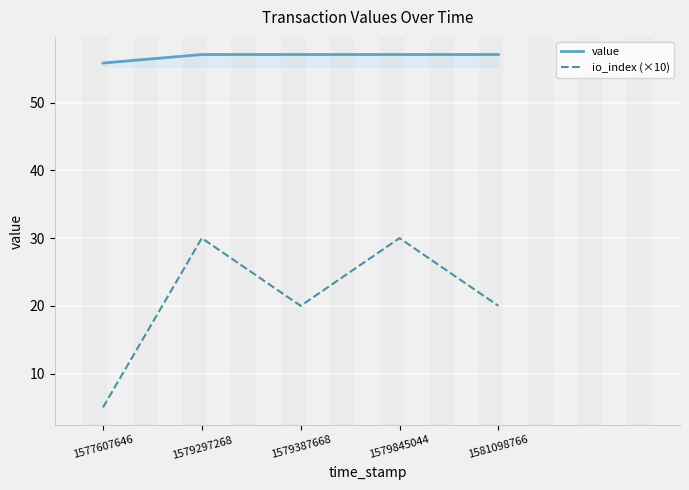

What is the total value across all series at 1577607646?

60.9